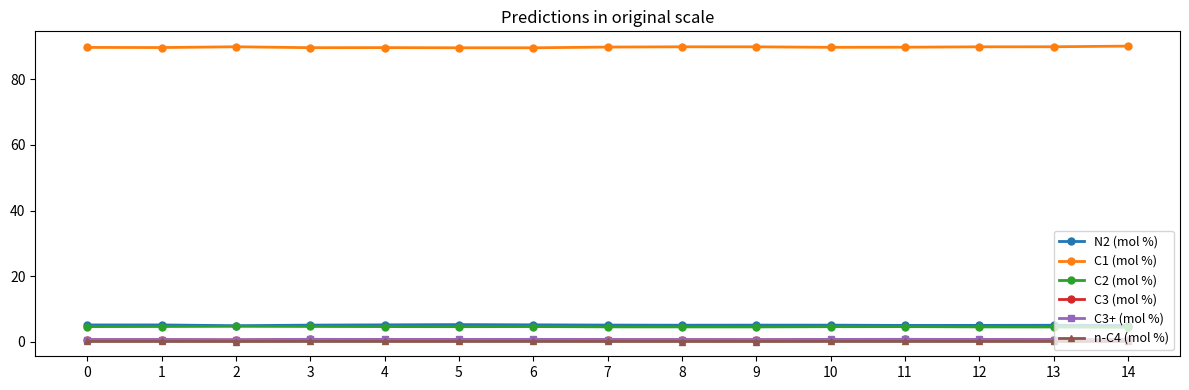

What is the maximum value shown in the chart?

90.2